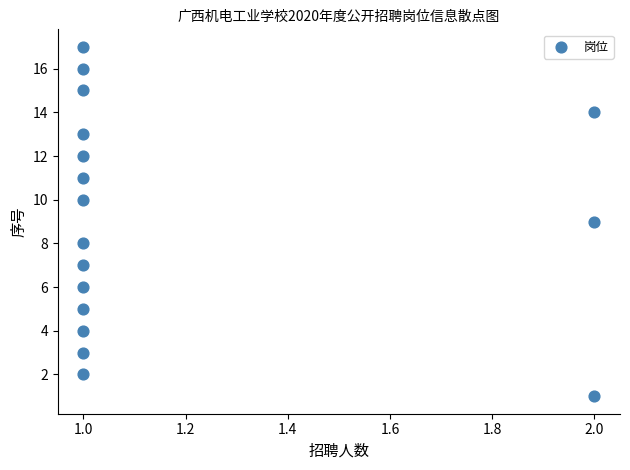

What is the range of Y values (max minus min)?

16